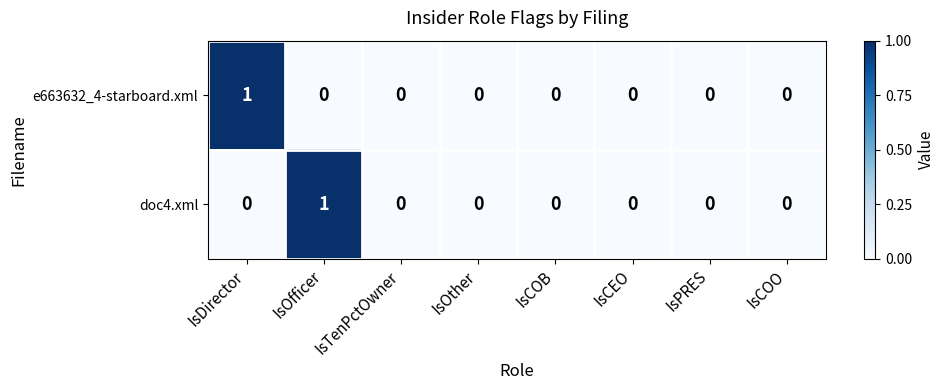

What is the greatest value displayed?

1